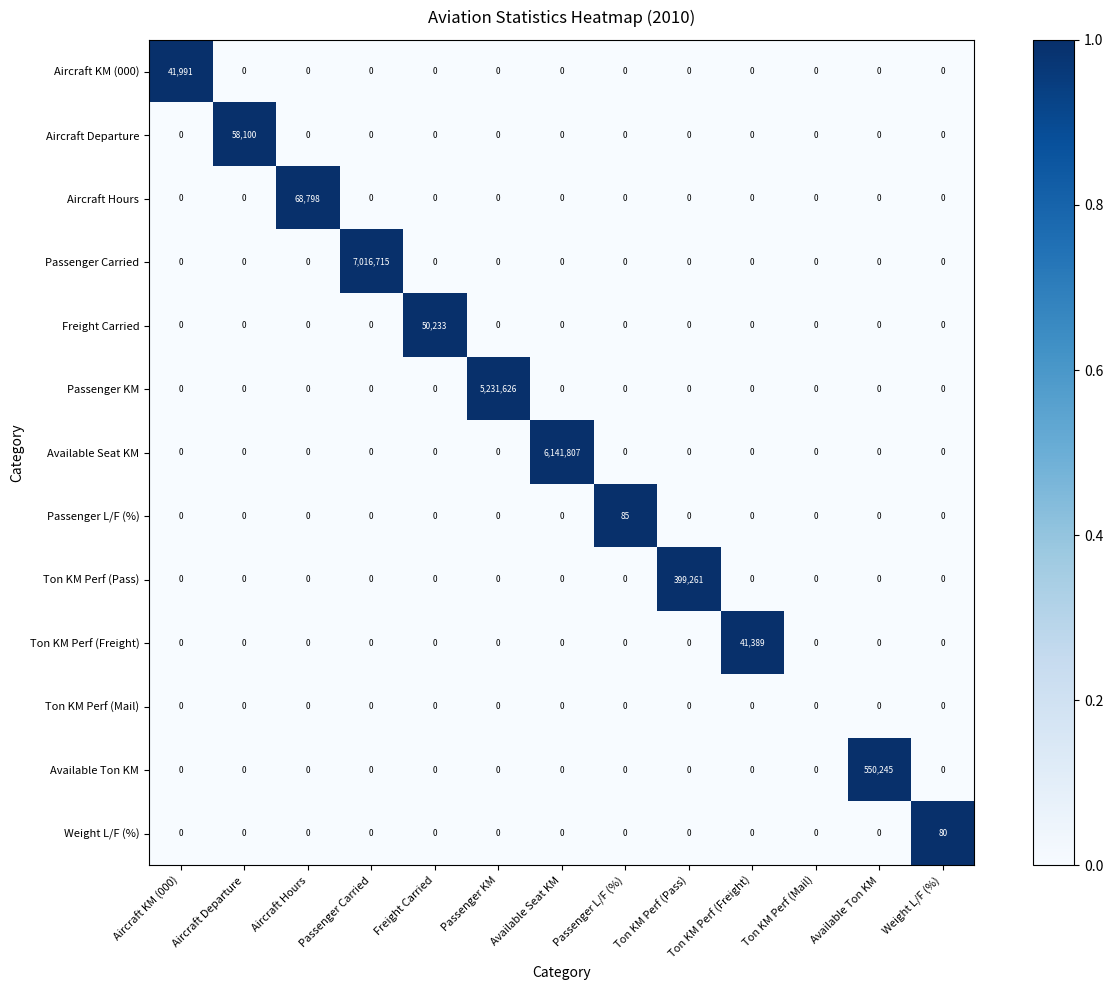

What is the sum of all Ton KM Perf (Pass) values?

399261